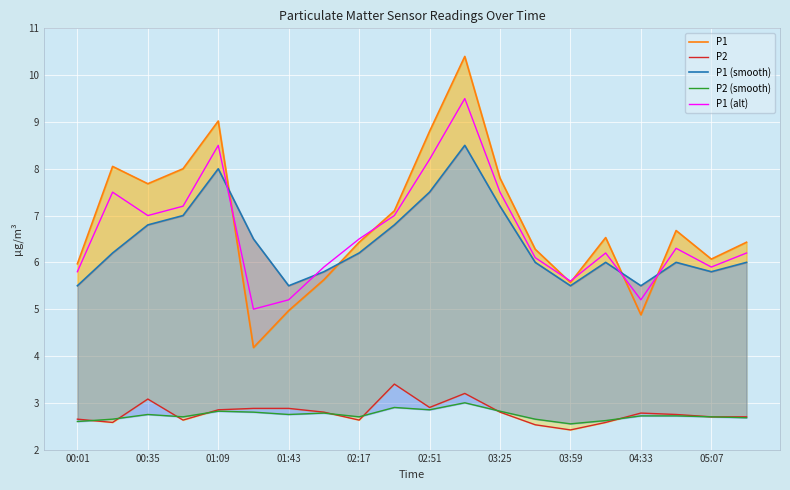

The P1 (alt) series shows 7.0 at 00:35. True or false?

True